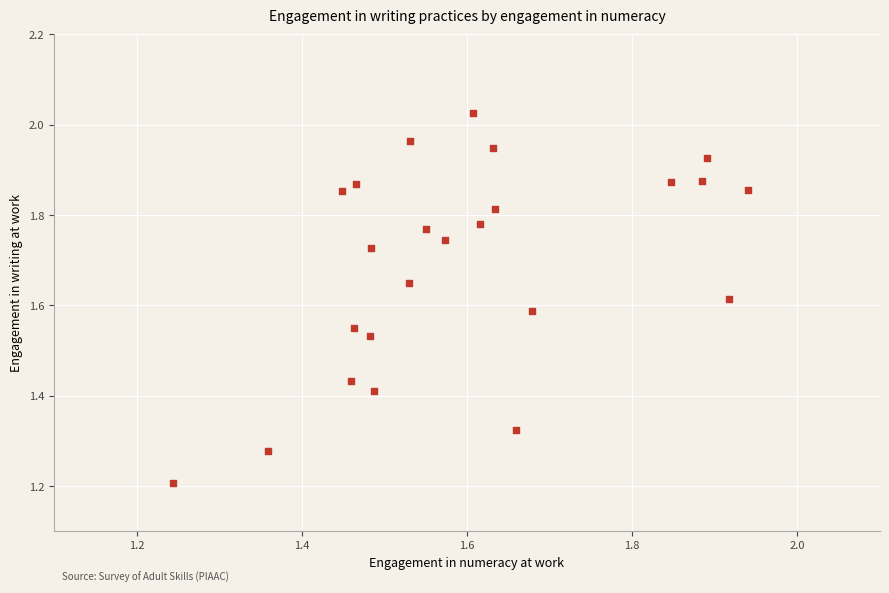

What Y value in the scatter plot is closest to 1?

1.2